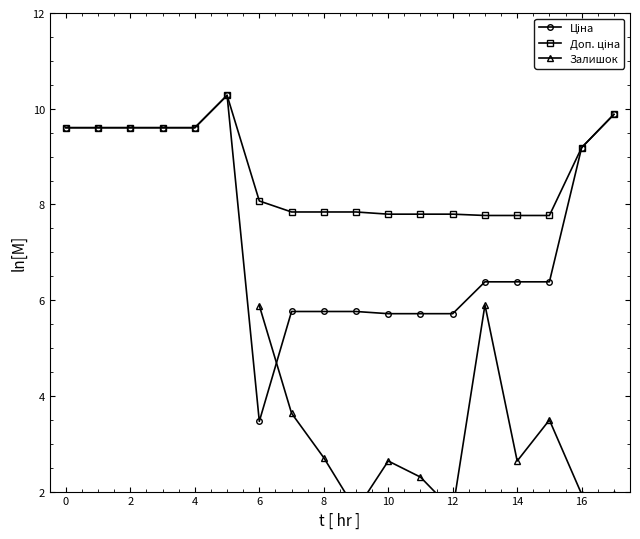

How many data points in Ціна are above 6?

11